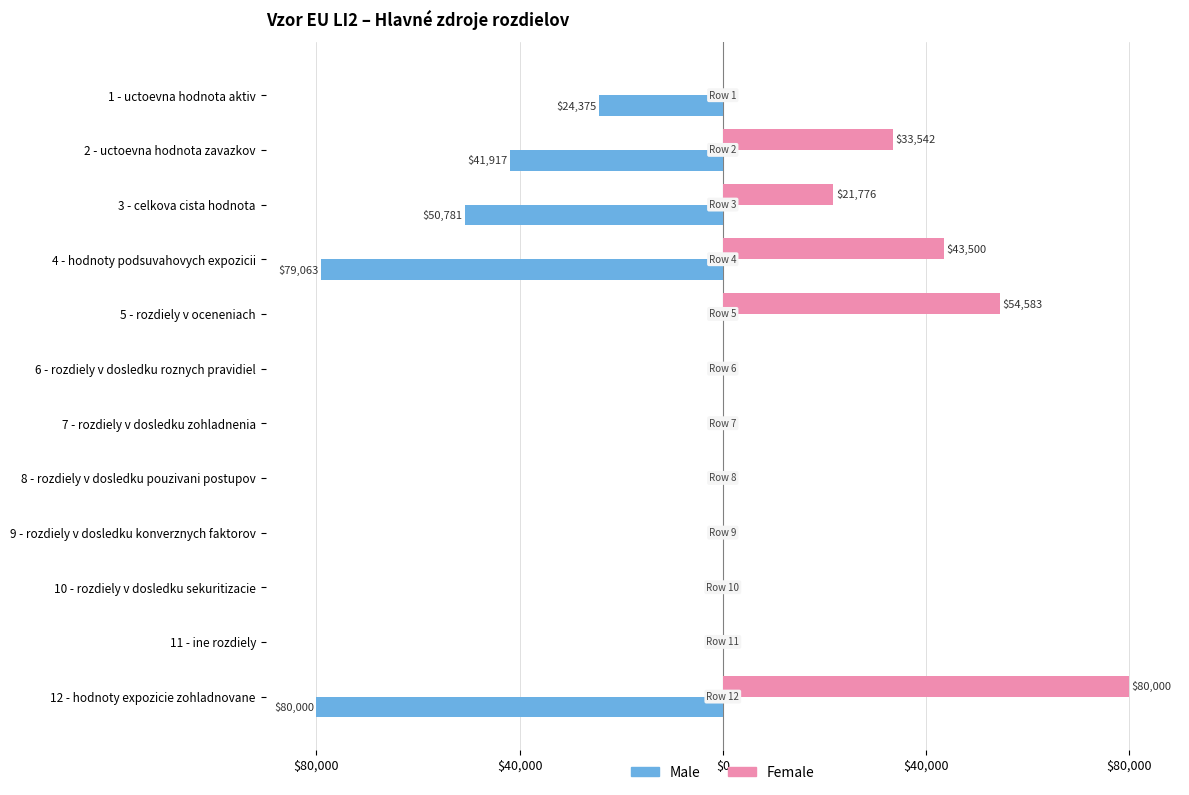

What are all the series names shown in the legend?

Male, Female